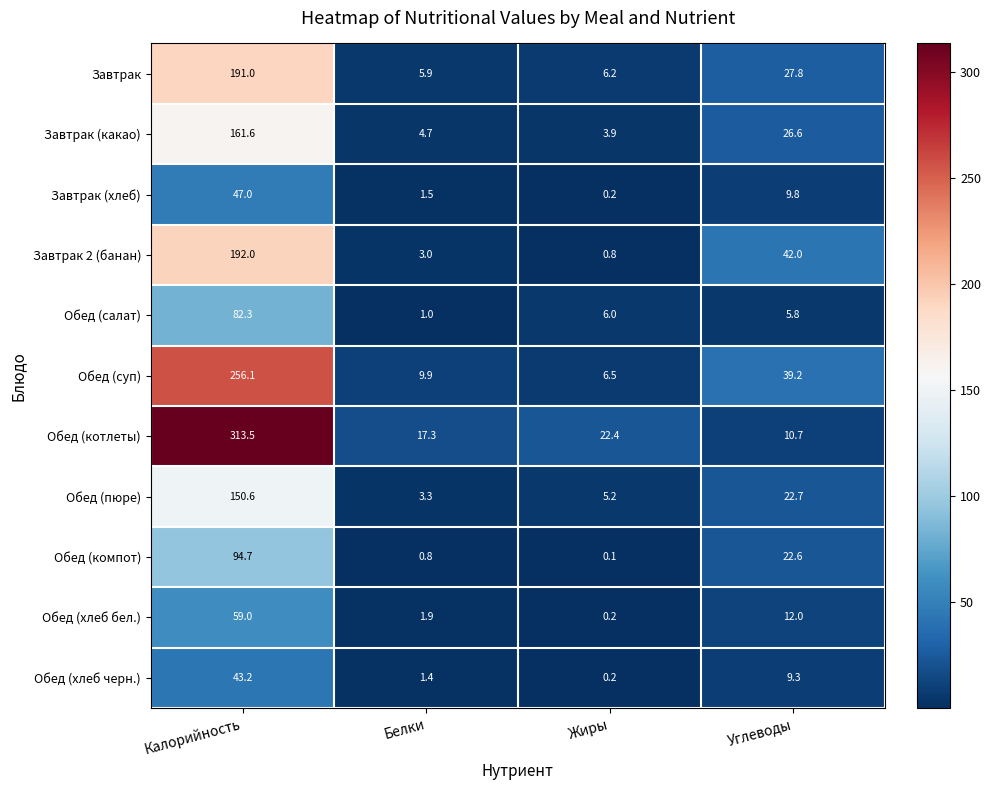

What is the greatest value displayed?

313.5